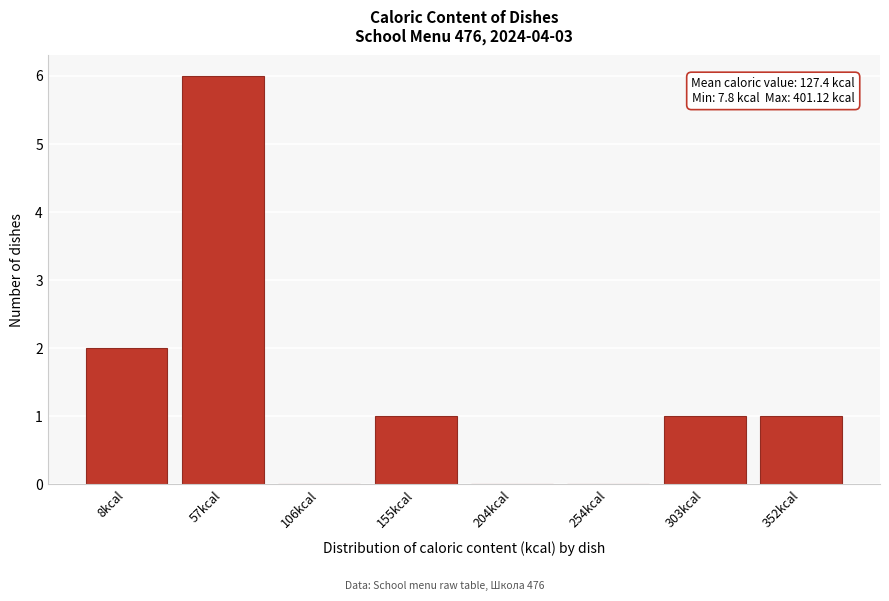

Reading left to right, list all the values displayed in this chart.

8kcal=2	57kcal=6	106kcal=0	155kcal=1	204kcal=0	254kcal=0	303kcal=1	352kcal=1